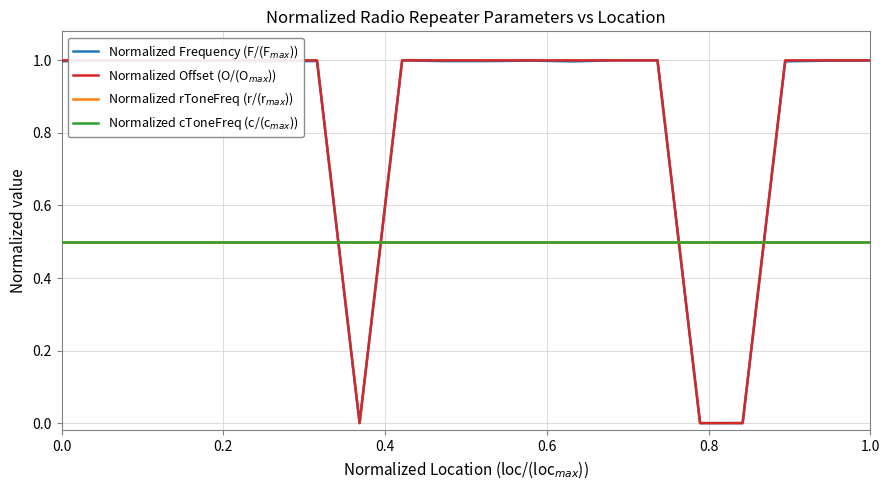

What is the maximum value shown in the chart?

1.0